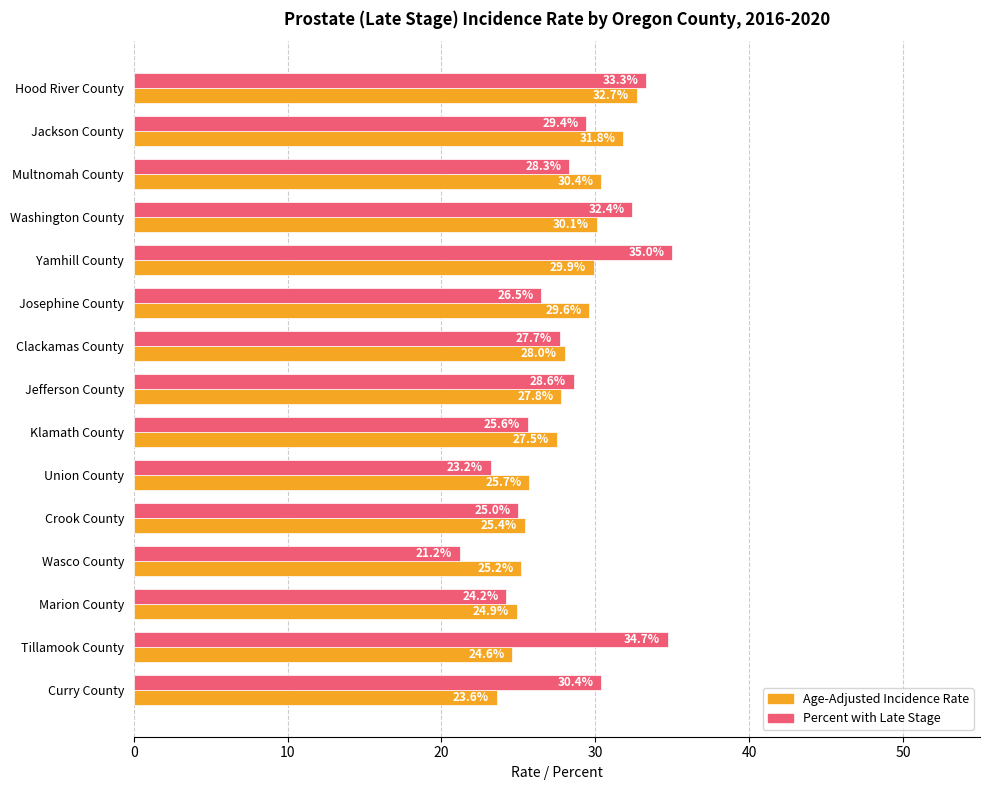

What is the difference between the highest and lowest values at Clackamas County?

0.3